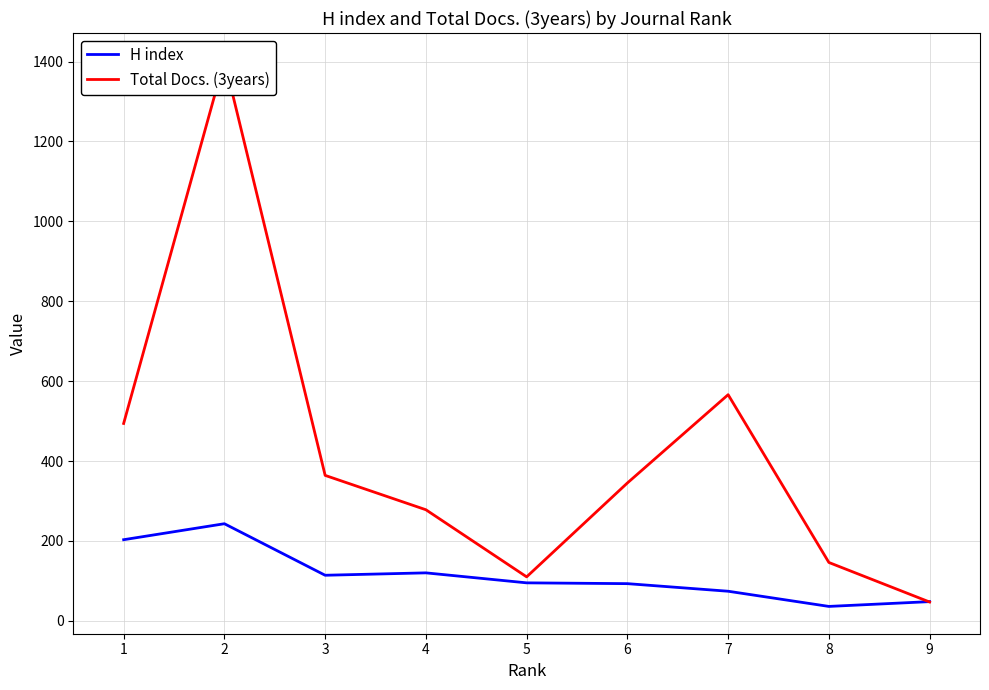

The value of Total Docs. (3years) at 2 is 1403. True or false?

True